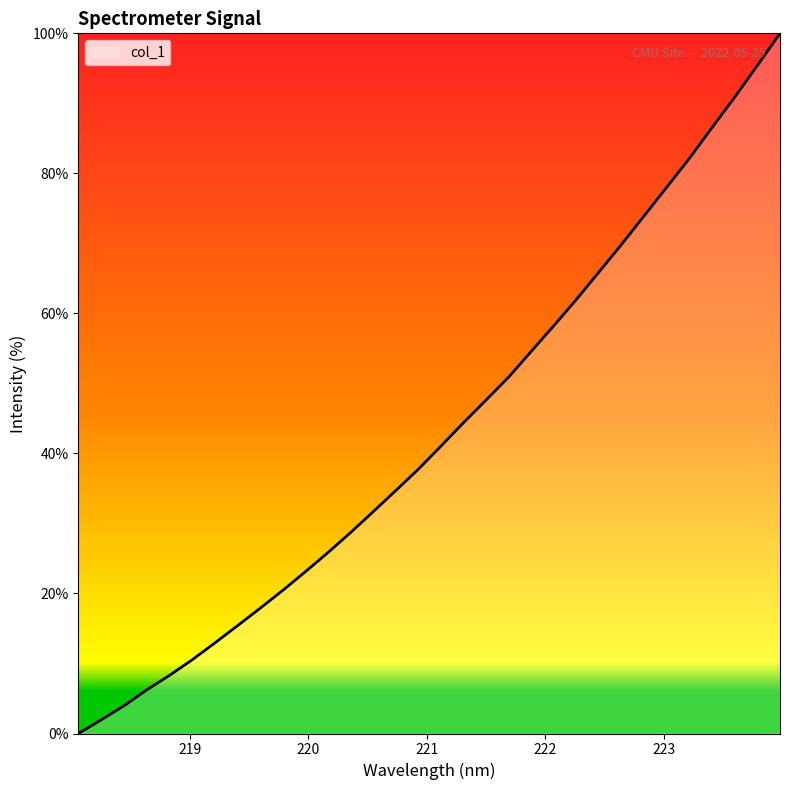

What is the greatest value displayed?

100.0